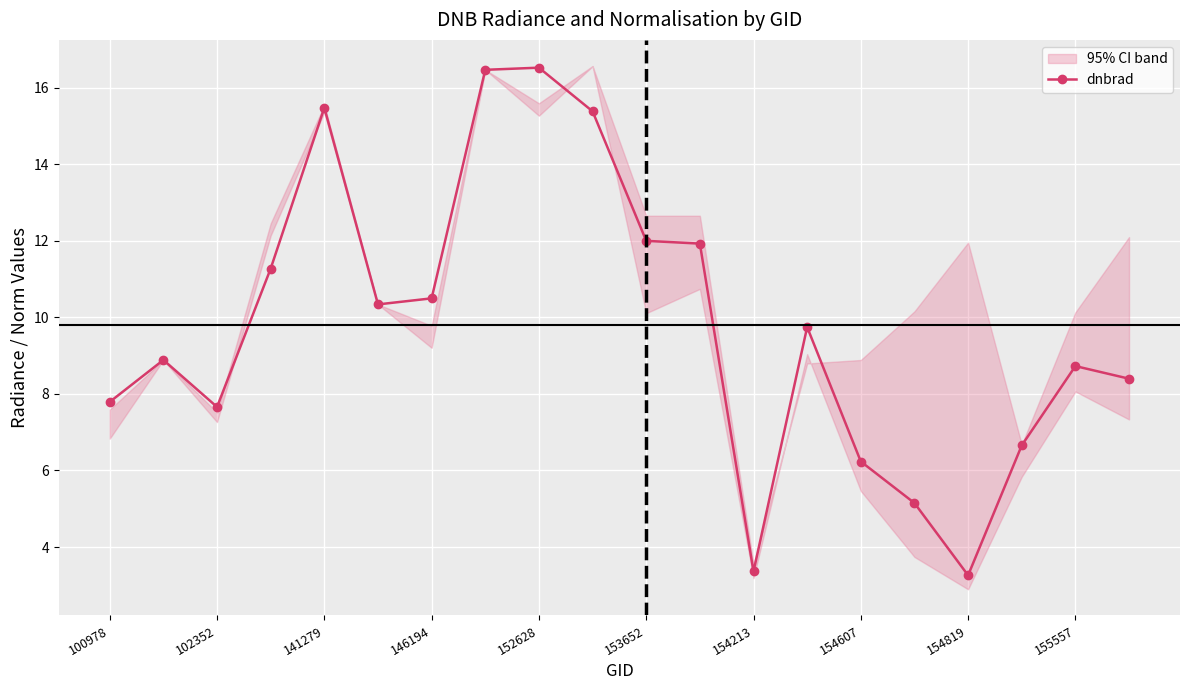

What is the maximum value for dnbrad?

16.5